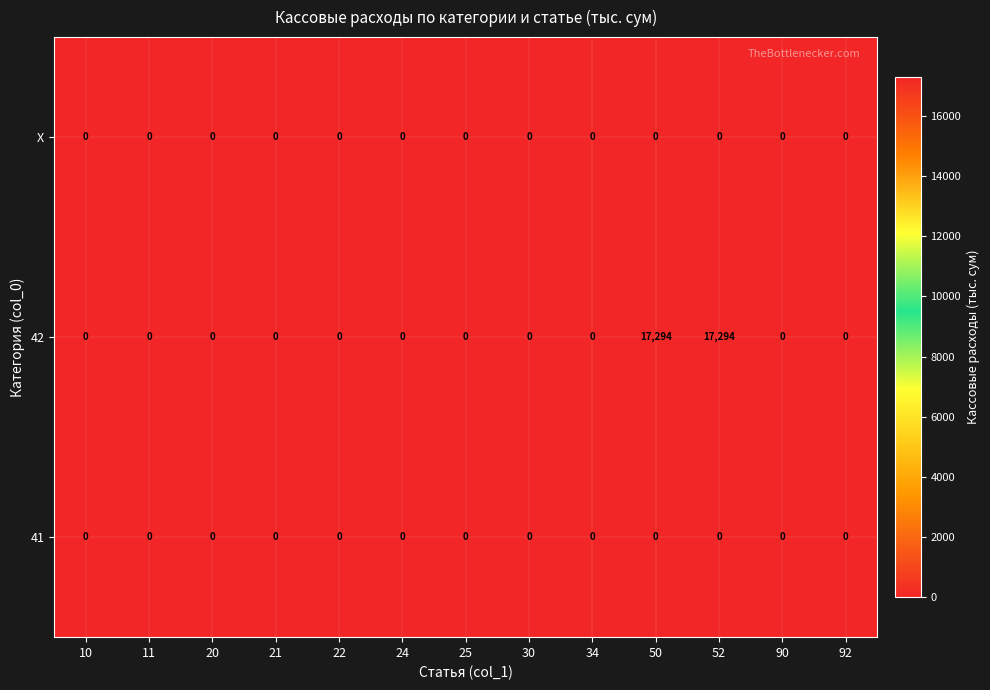

What is the sum of all 42 values?

34588